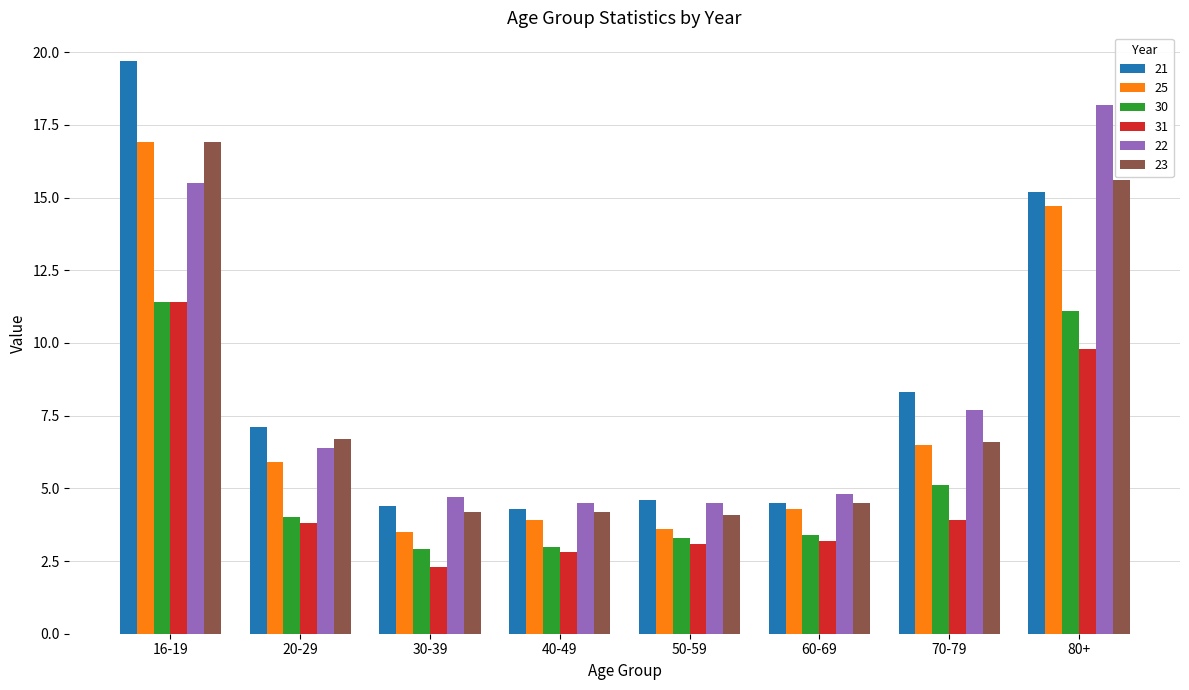

What is the difference between the 25 values at 70-79 and 40-49?

2.6